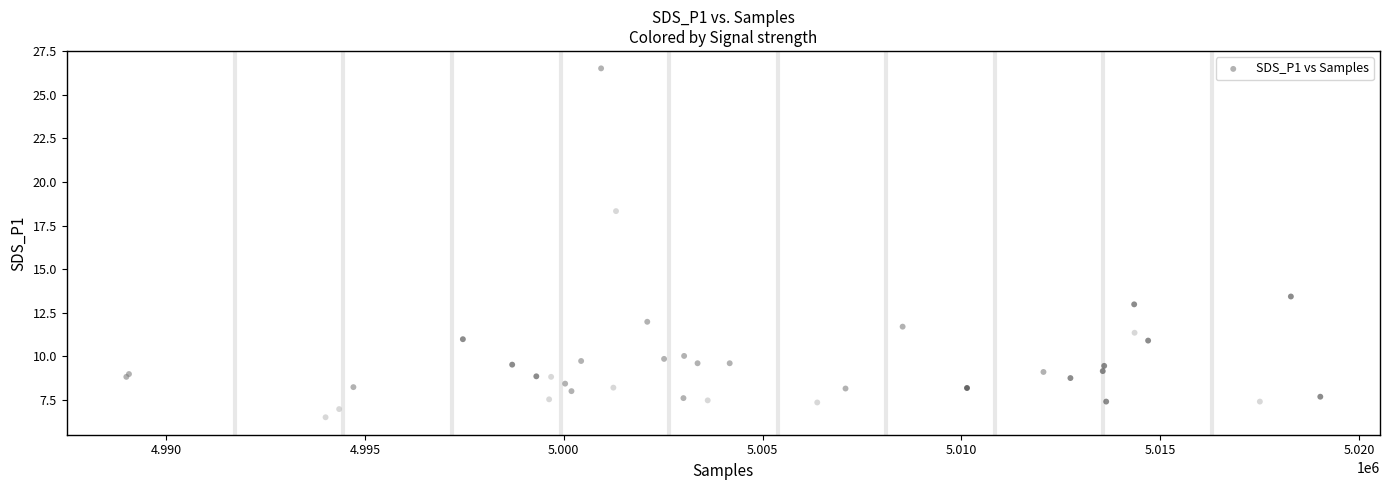

What Y value in the scatter plot is closest to 16?

18.3